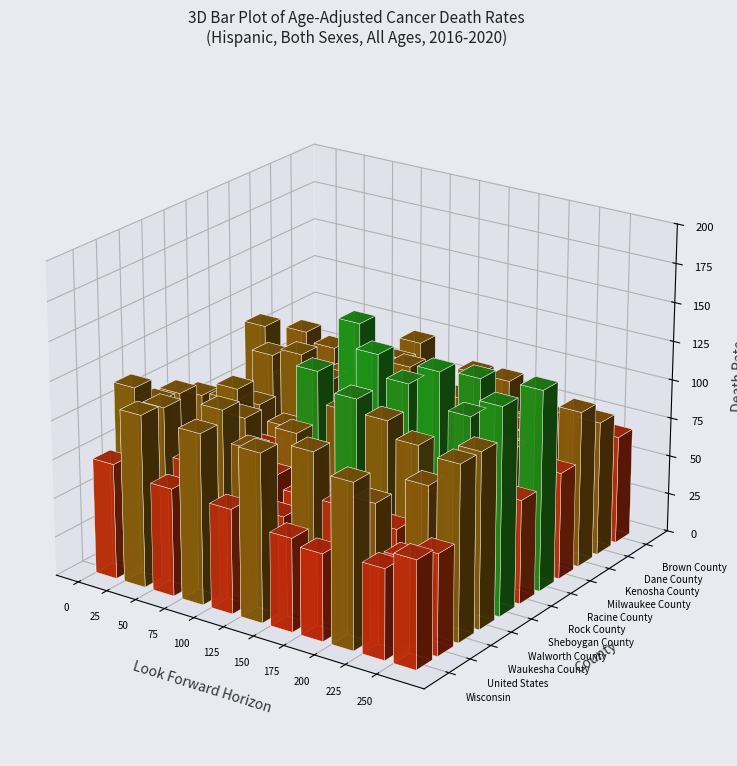

Reading left to right, transcribe all the data shown in this chart.

102.2	108.2	106.0	114.0	150.9	65.0	130.9	111.9	96.8	104.6	70.5